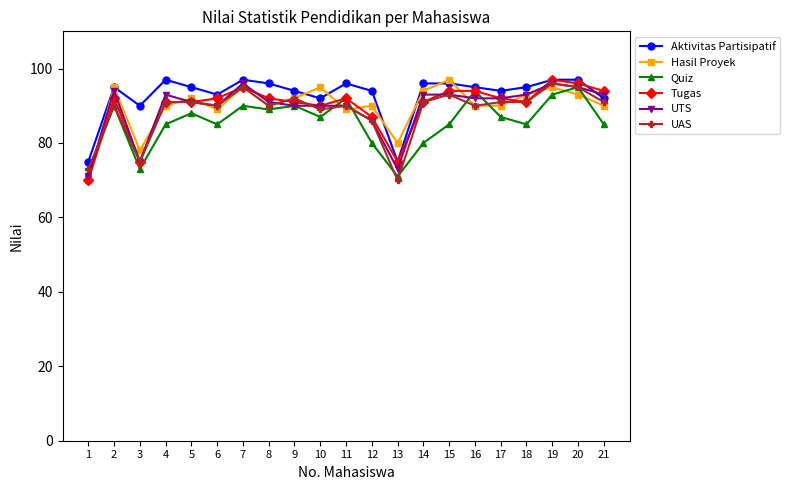

Where does the Quiz series first go above 87?

2